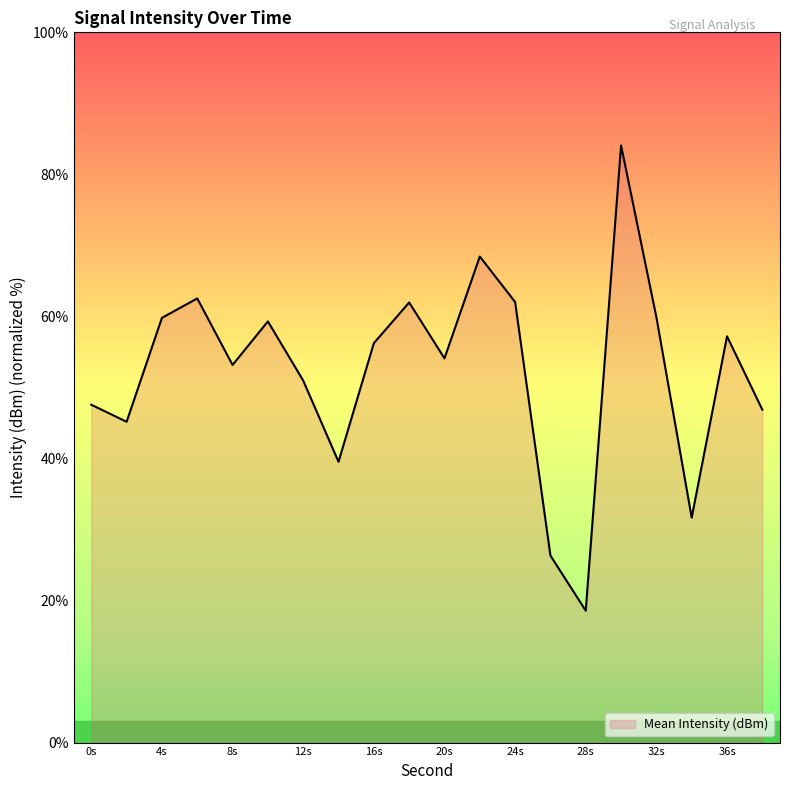

What is the difference between the maximum and minimum values?

65.5